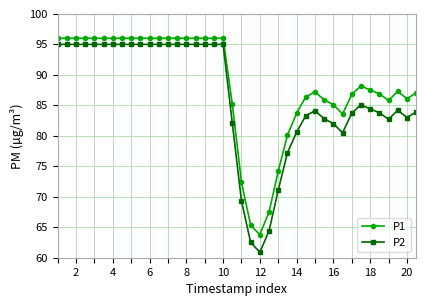

True or false: P2 has more than 1 interior local peaks.

True